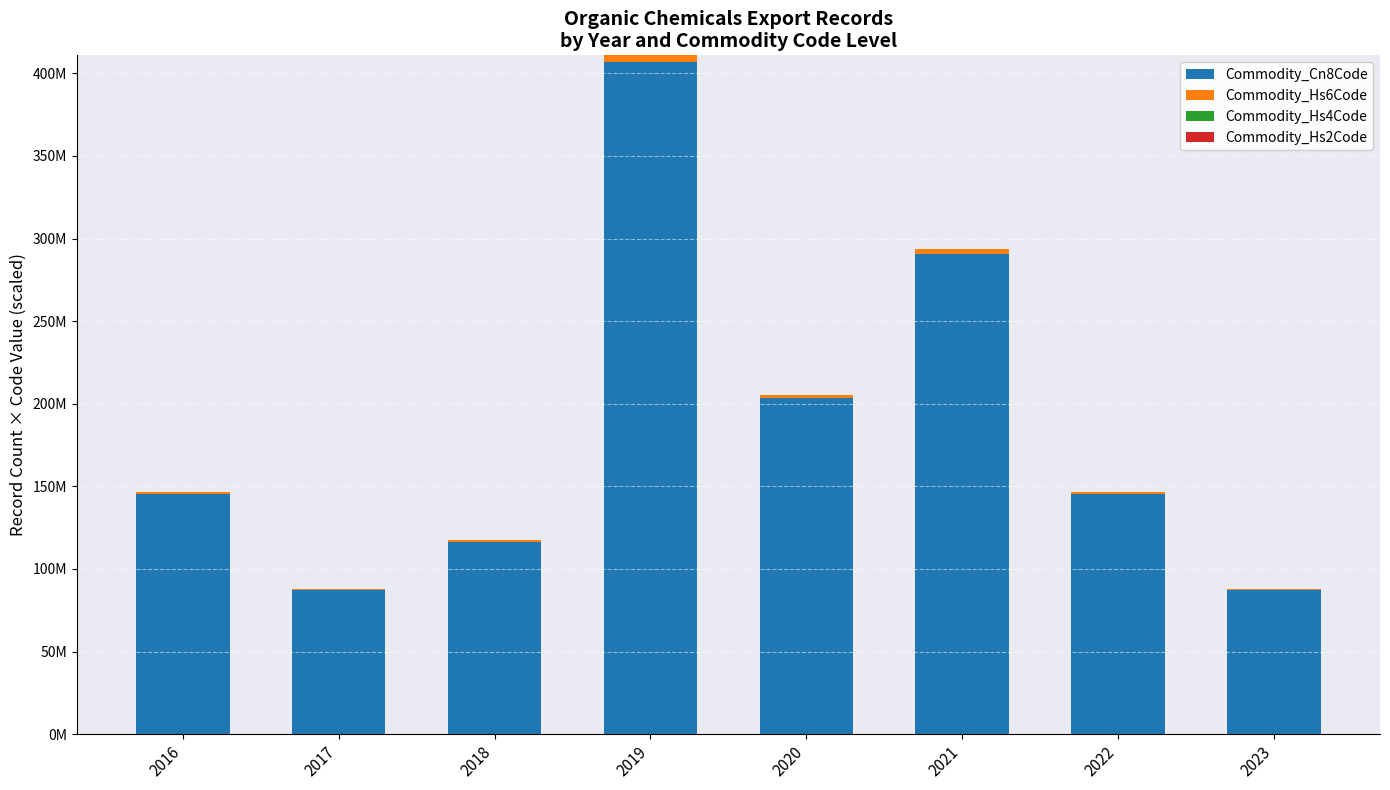

Are the bars horizontal?

No